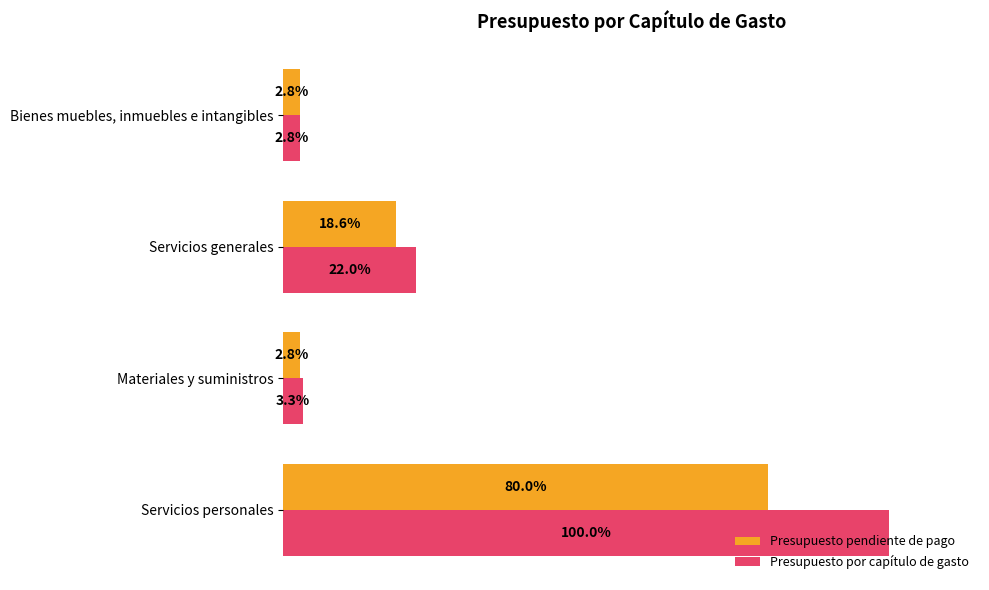

Rank the series by their average value, from lowest to highest.

Presupuesto pendiente de pago, Presupuesto por capítulo de gasto